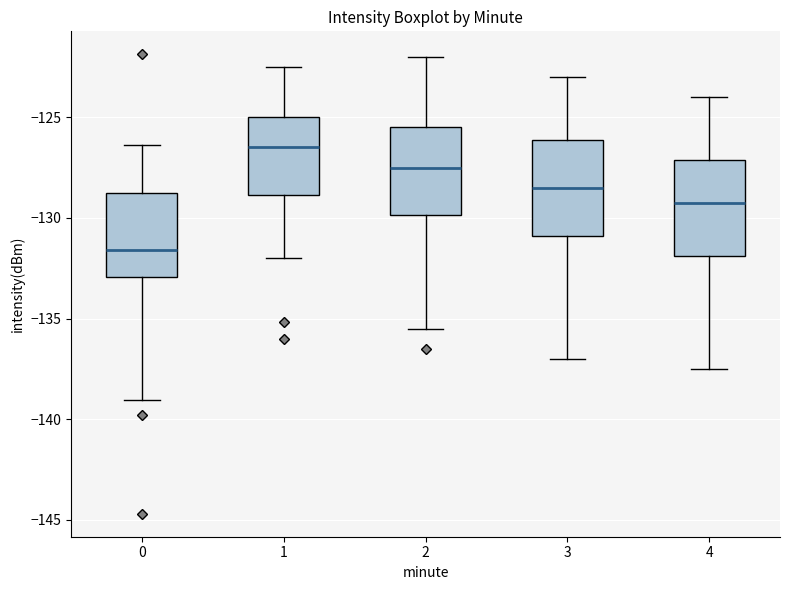

Where does the lower whisker of the box at x = 4 end on the y-axis? The values are not printed on the chart, so give them approximately, as read against the axis.

-137.5